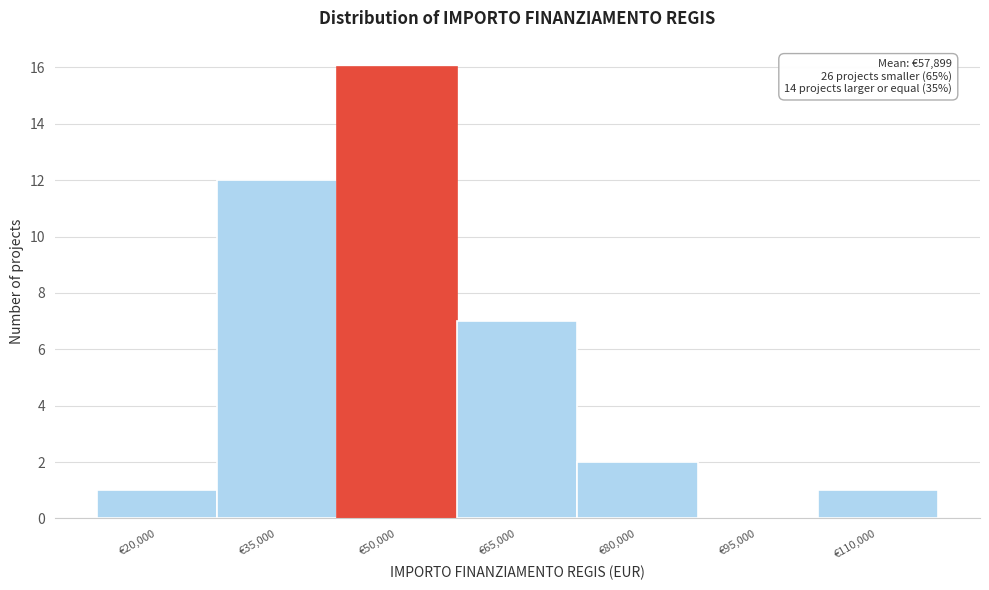

Reading left to right, what are all the values shown in this chart?

€20,000=1	€35,000=12	€50,000=16	€65,000=7	€80,000=2	€95,000=0	€110,000=1